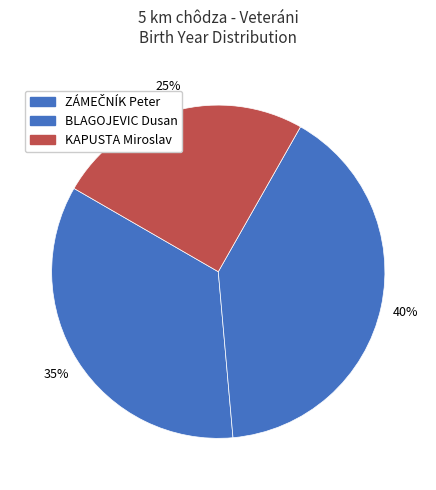

Count the number of slices in the pie.

3